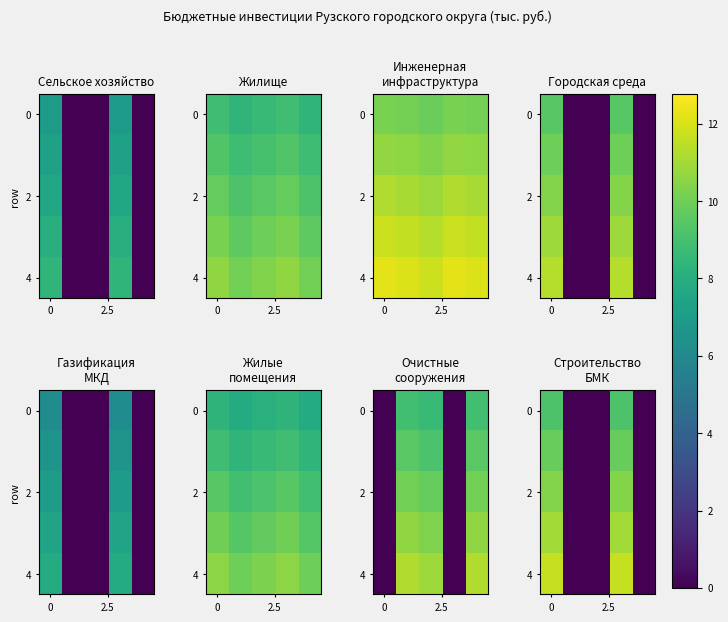

Which series has the largest range (max minus min)?

4